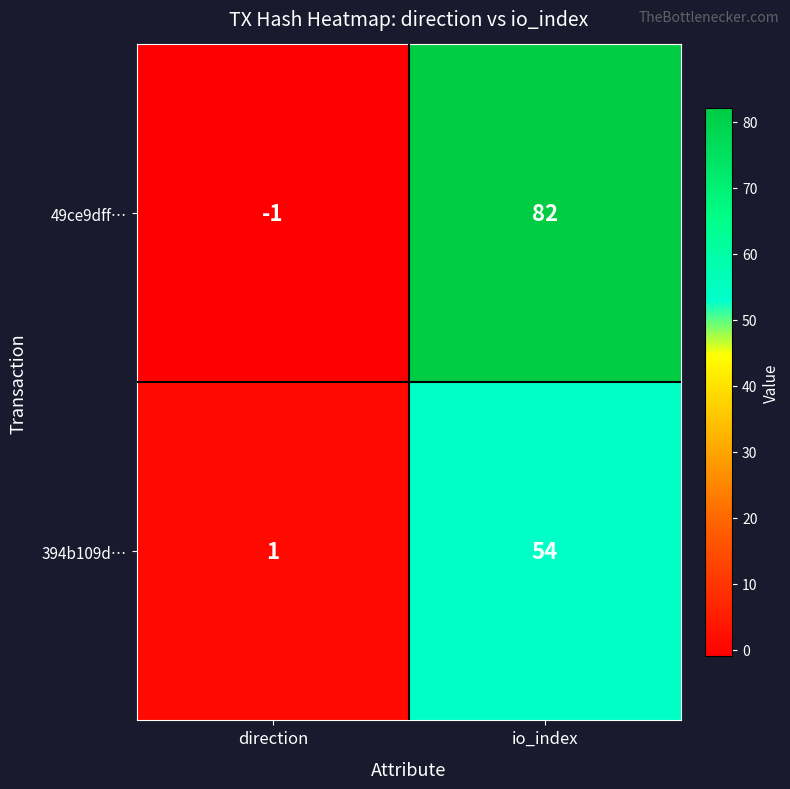

At how many categories does at least one series exceed 32?

1